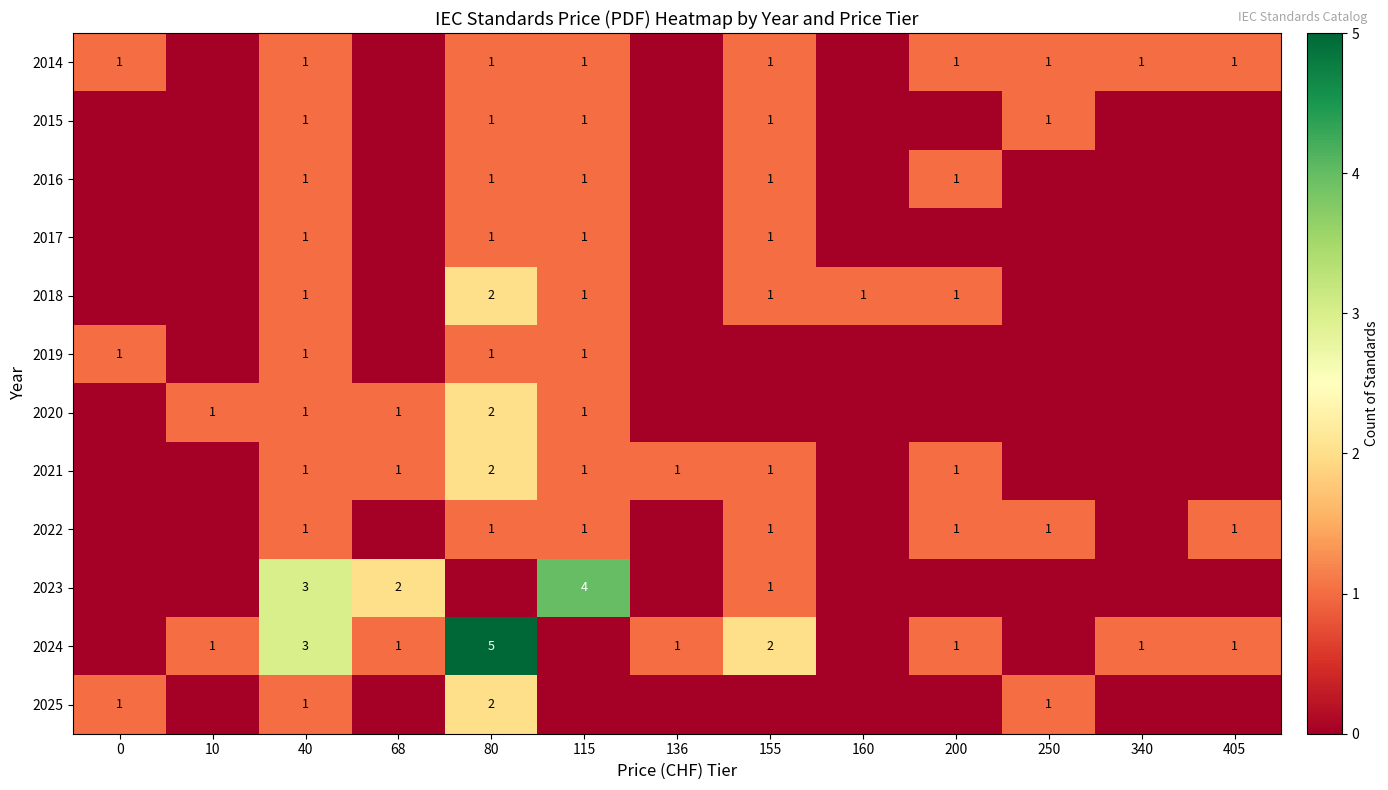

The 2015 series shows 1 at 40. True or false?

True